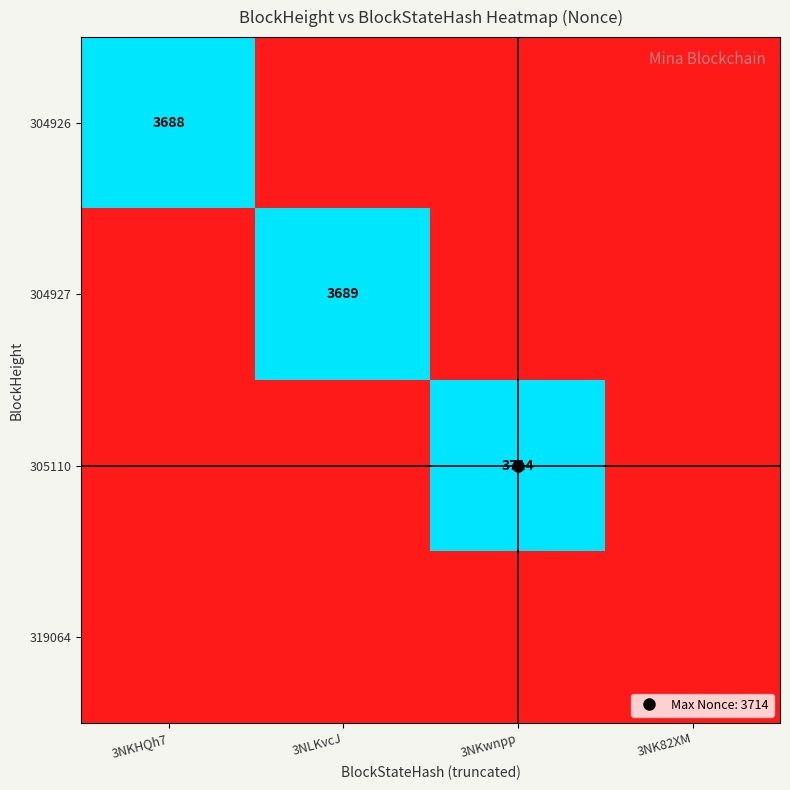

List the labels in order of 305110 value, largest first.

3NKwnpp, 3NKHQh7, 3NLKvcJ, 3NK82XM